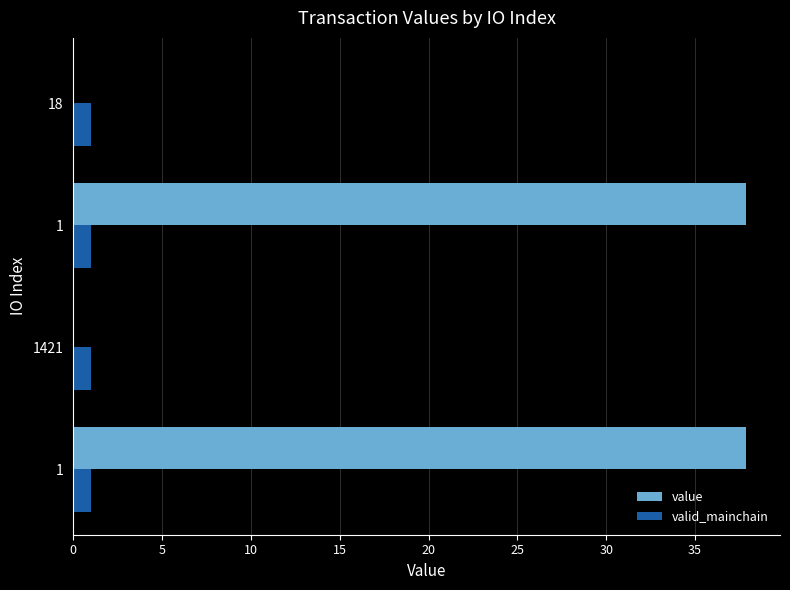

What are all the series names shown in the legend?

value, valid_mainchain